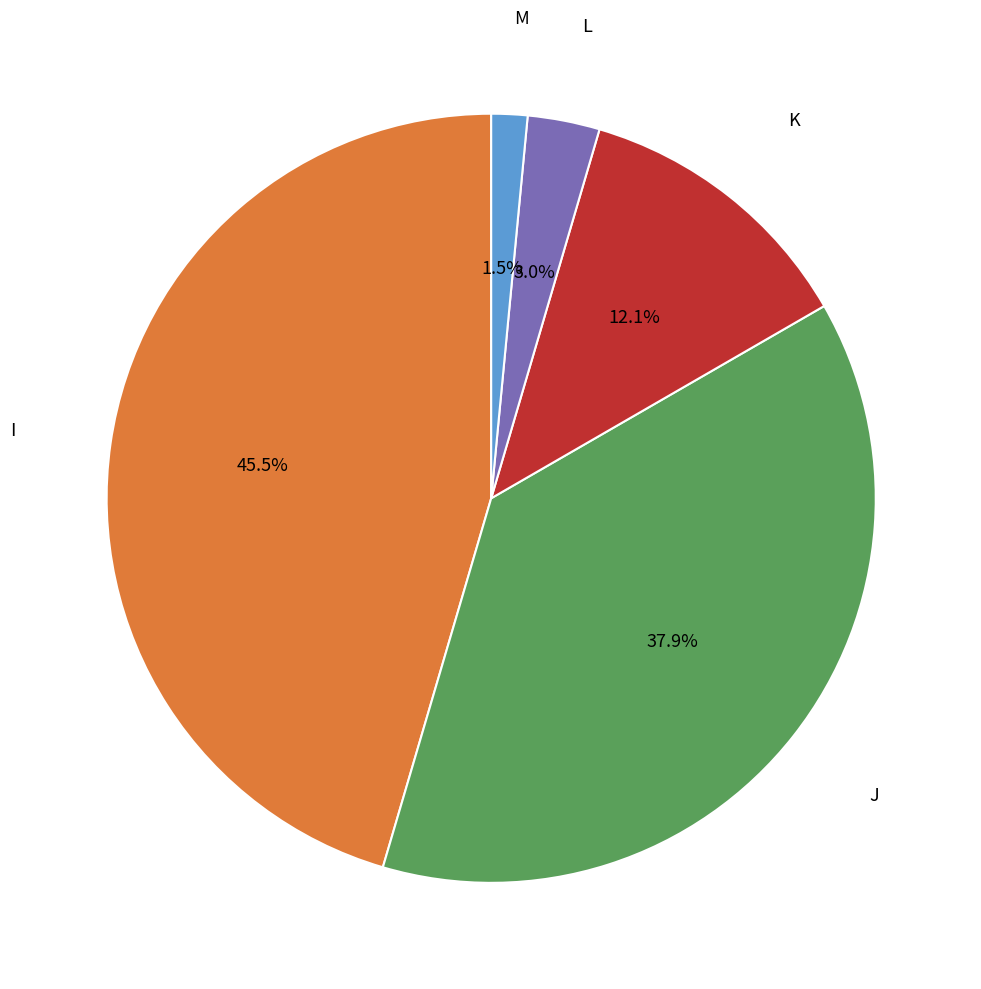

To the nearest percent, what is the combined percentage of L and I?

48%